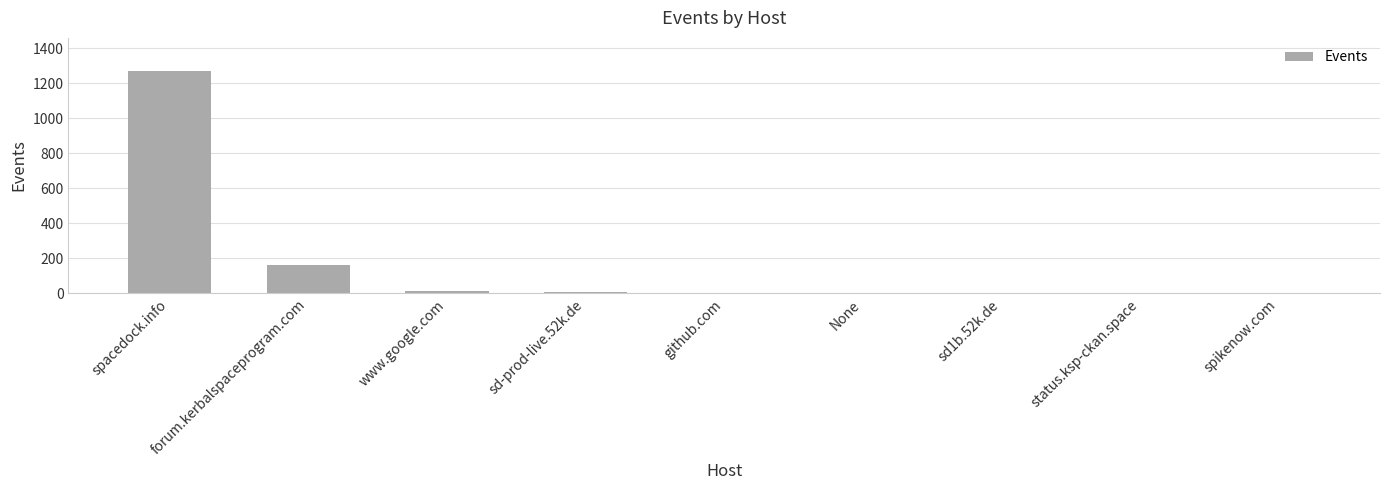

Approximately how many times larger is the value at status.ksp-ckan.space compared to sd-prod-live.52k.de?

0.3